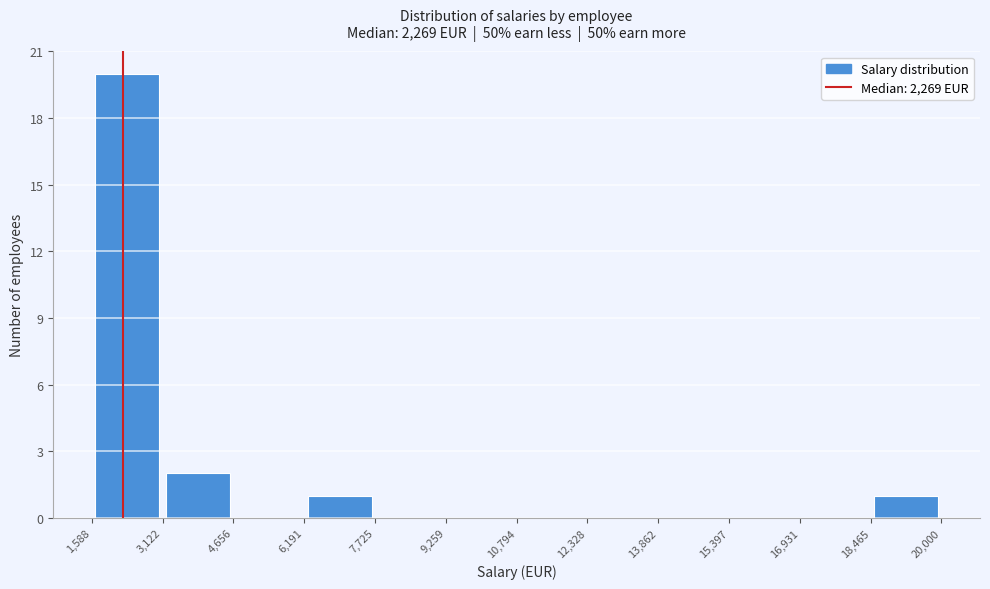

Reading left to right, transcribe this chart: for each bar, give the range it covers on the x-axis and its height. The values are not printed on the chart, so give them approximately, as read against the axis.

1,588 to 3,122: 20
3,122 to 4,656: 2
4,656 to 6,191: 0
6,191 to 7,725: 1
7,725 to 9,259: 0
9,259 to 10,794: 0
10,794 to 12,328: 0
12,328 to 13,862: 0
13,862 to 15,397: 0
15,397 to 16,931: 0
16,931 to 18,465: 0
18,465 to 20,000: 1